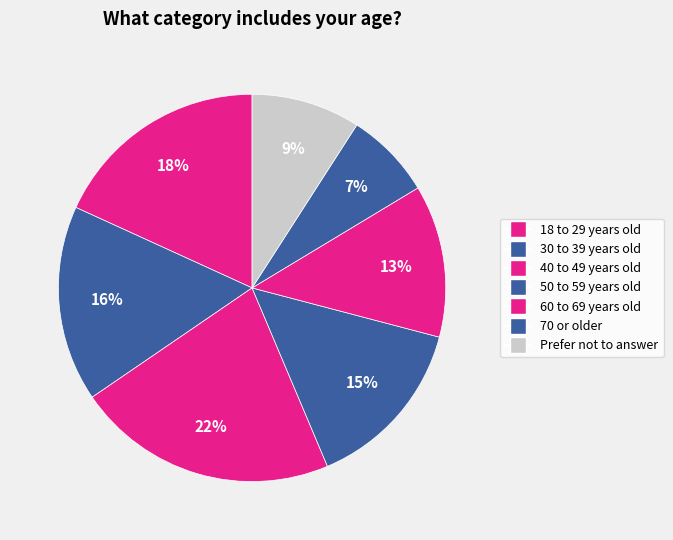

How many slices are in this pie chart?

7